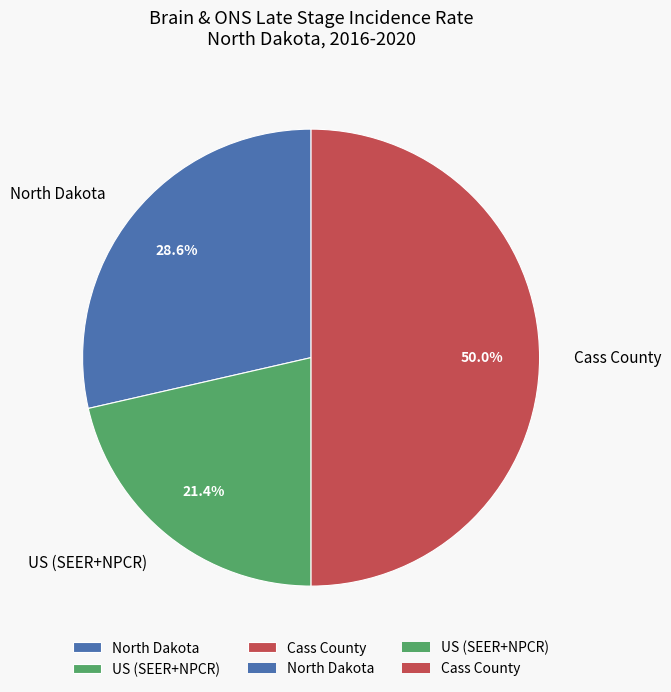

What portion of the pie excludes Cass County?

50.0%